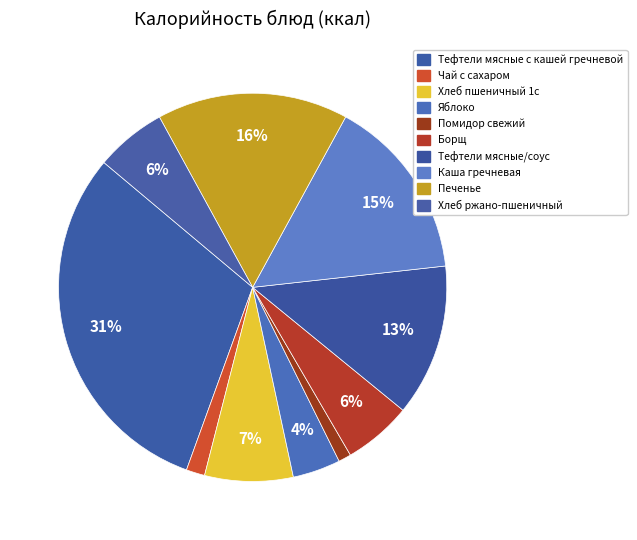

What percentage is the Каша гречневая slice, to the nearest percent?

15%